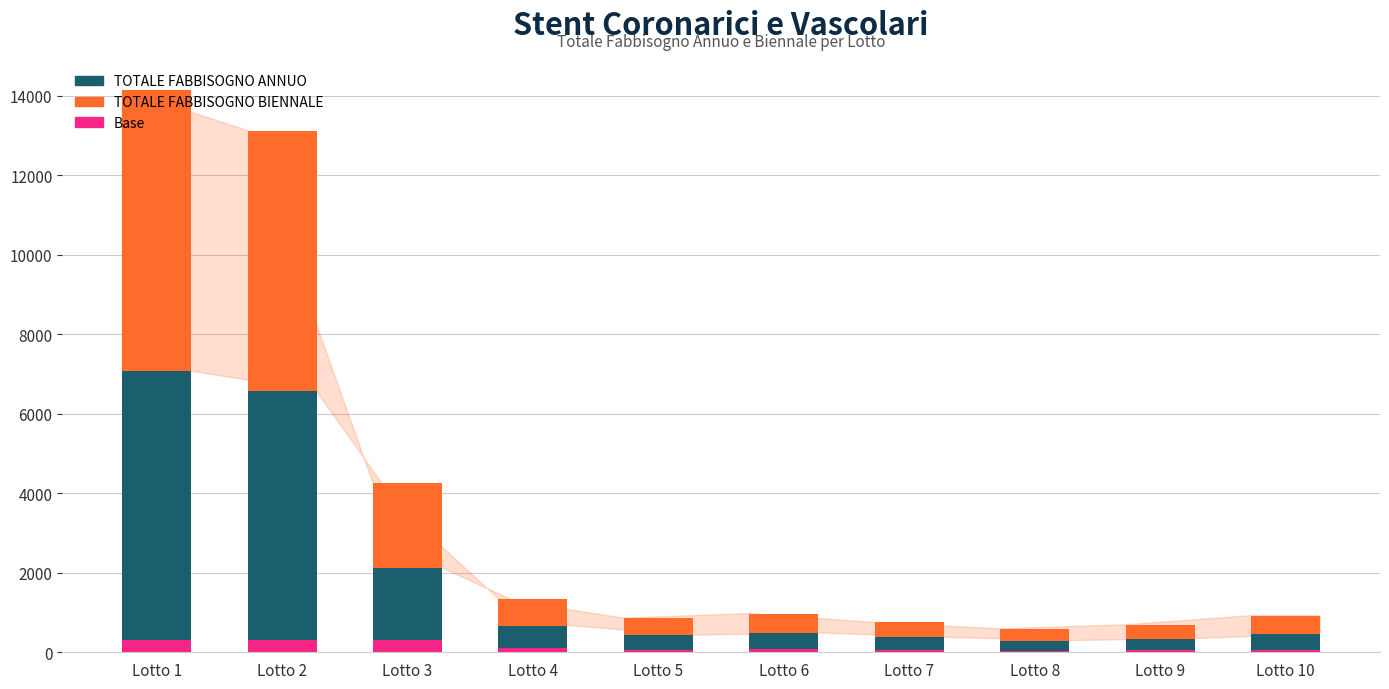

What is the total value across all series at Lotto 5?

858.0